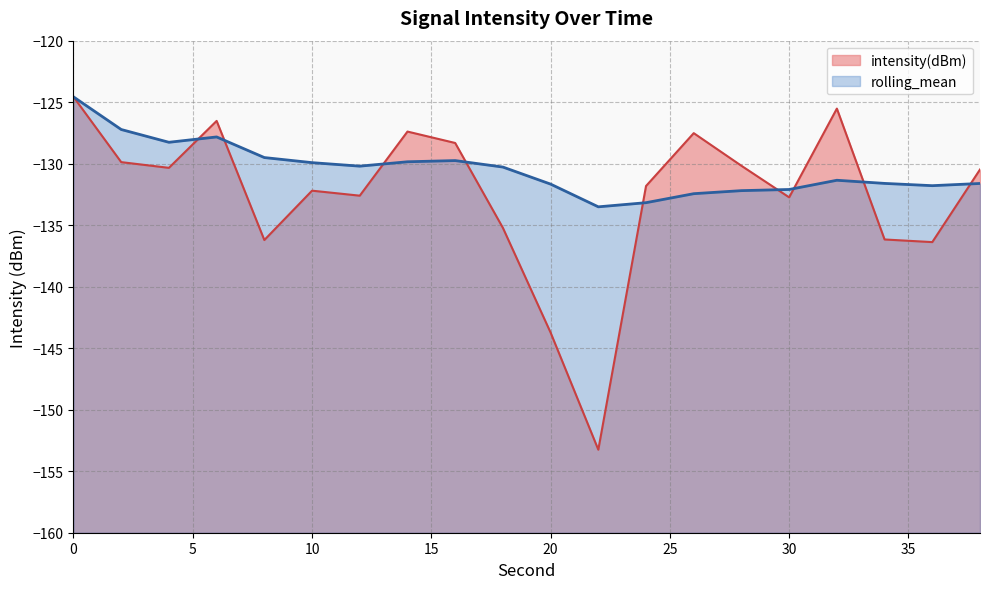

In intensity(dBm), how many points are higher than both neighbors (excluding endpoints)?

5